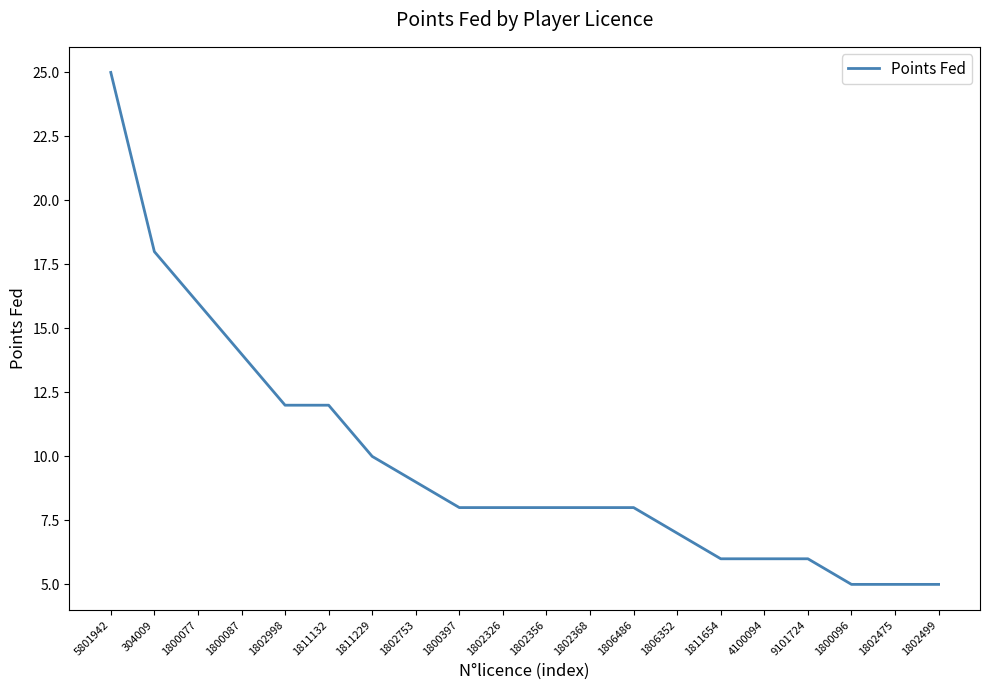

What position from the right is 1800077?

18